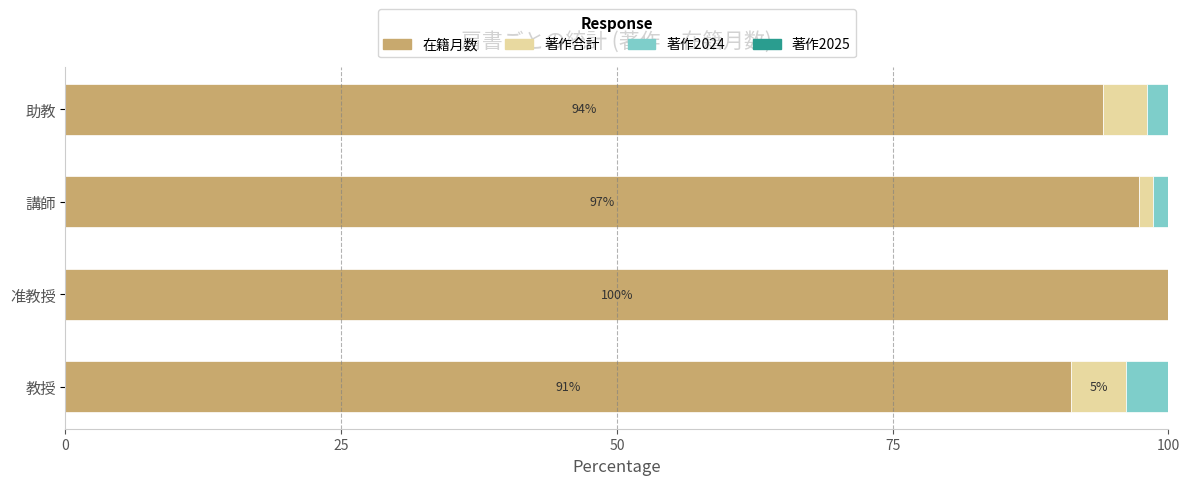

How many distinct data groups are displayed?

3